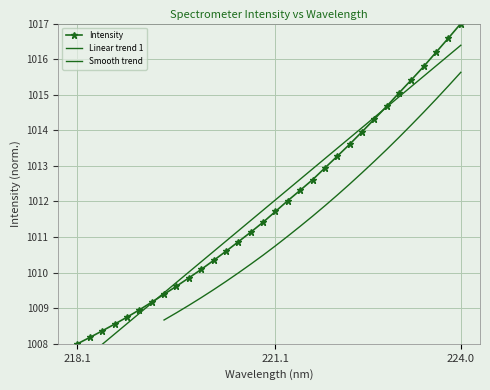

What is the ratio of the value at 218.442 to the value at 220.1623?

1.0